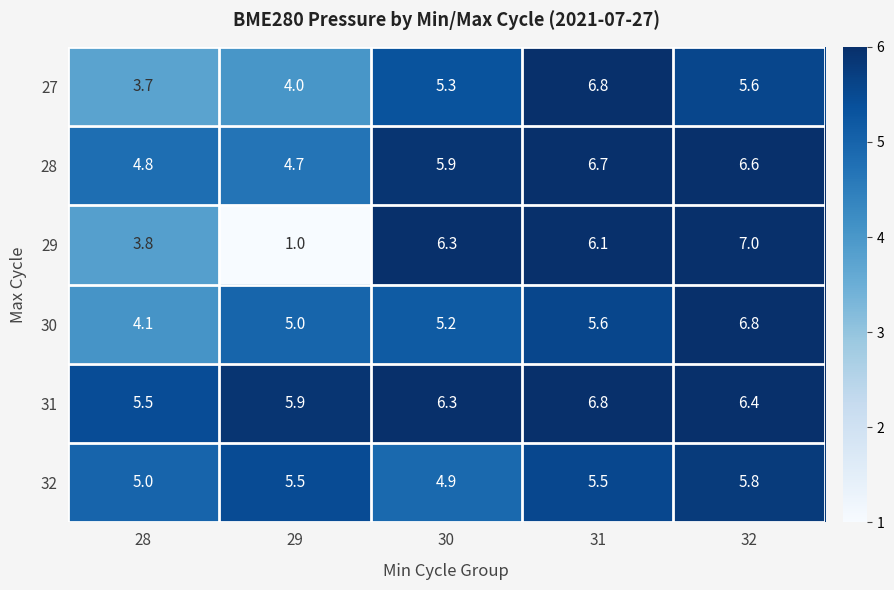

Rank the series at 29 from highest to lowest value.

31, 32, 30, 28, 27, 29